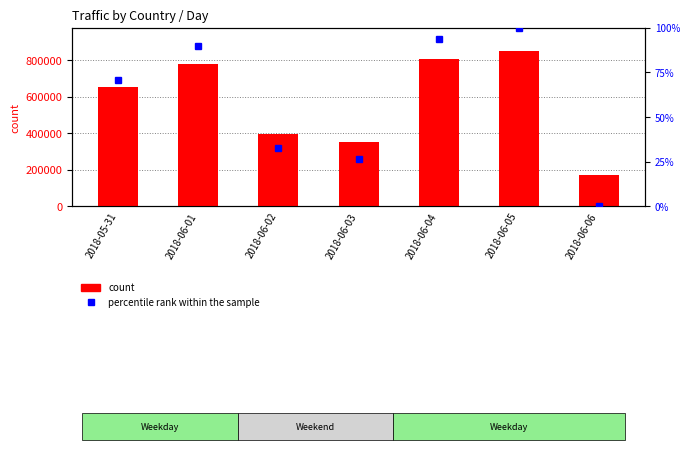

At which label does percentile rank within the sample reach its minimum?

2018-06-06